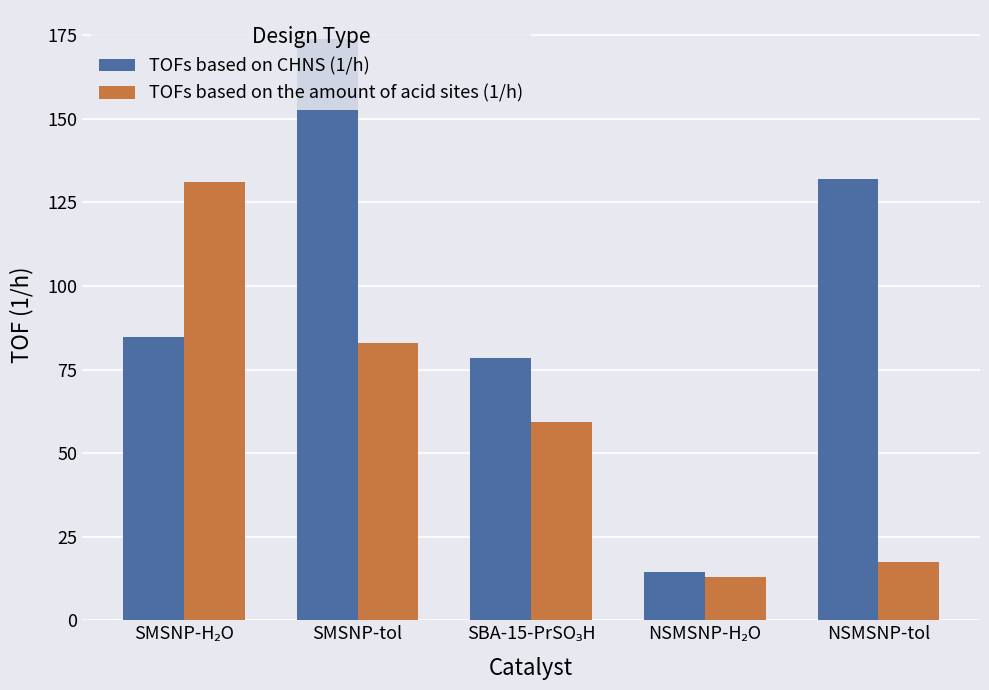

What is the greatest value displayed?

173.9